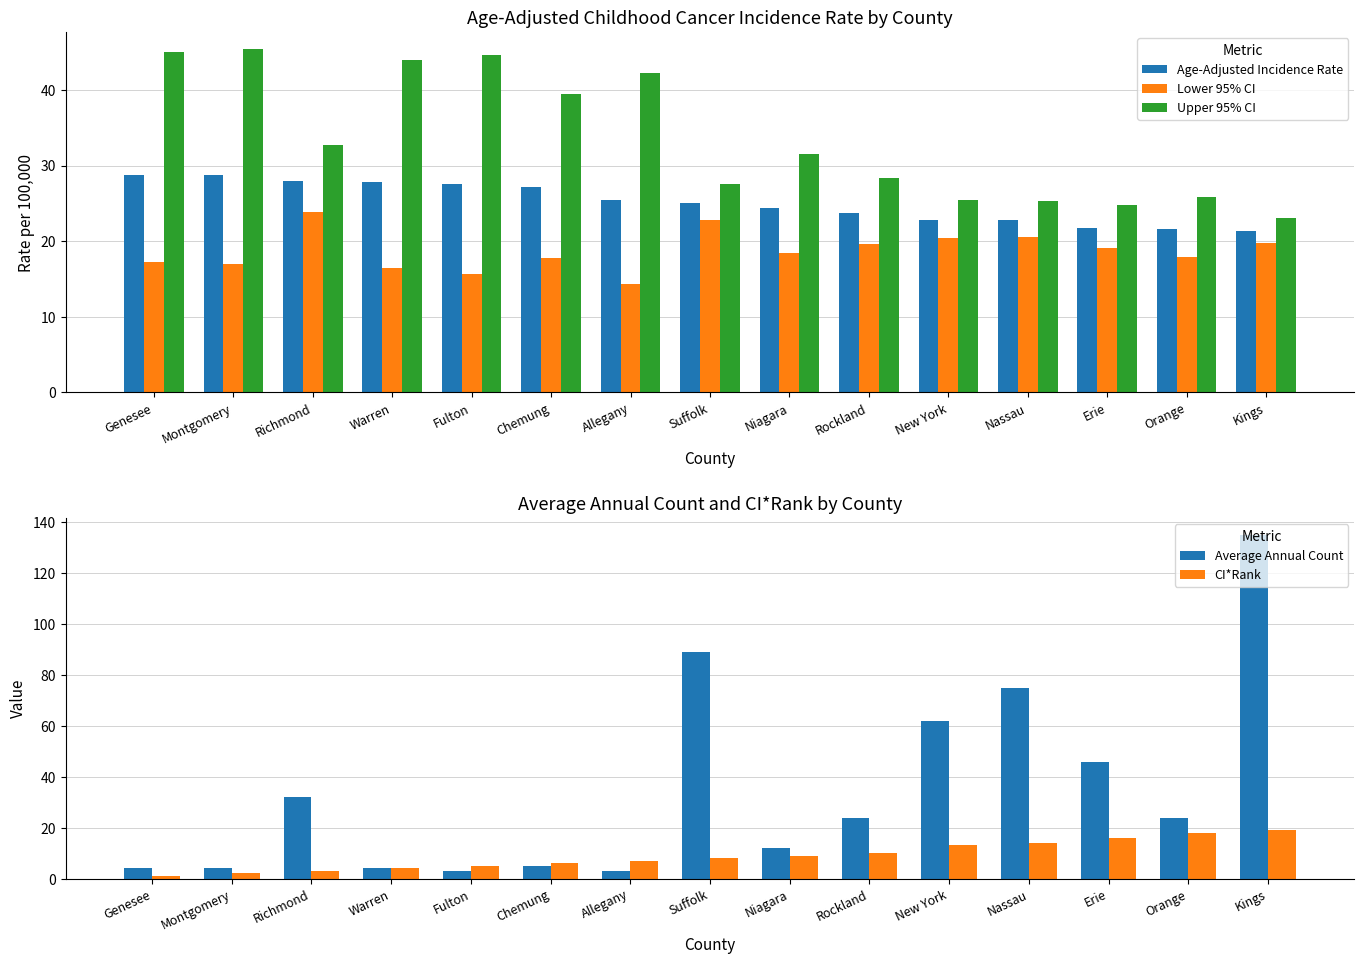

True or false: Average Annual Count has a value of 6.8 at Chemung.

False